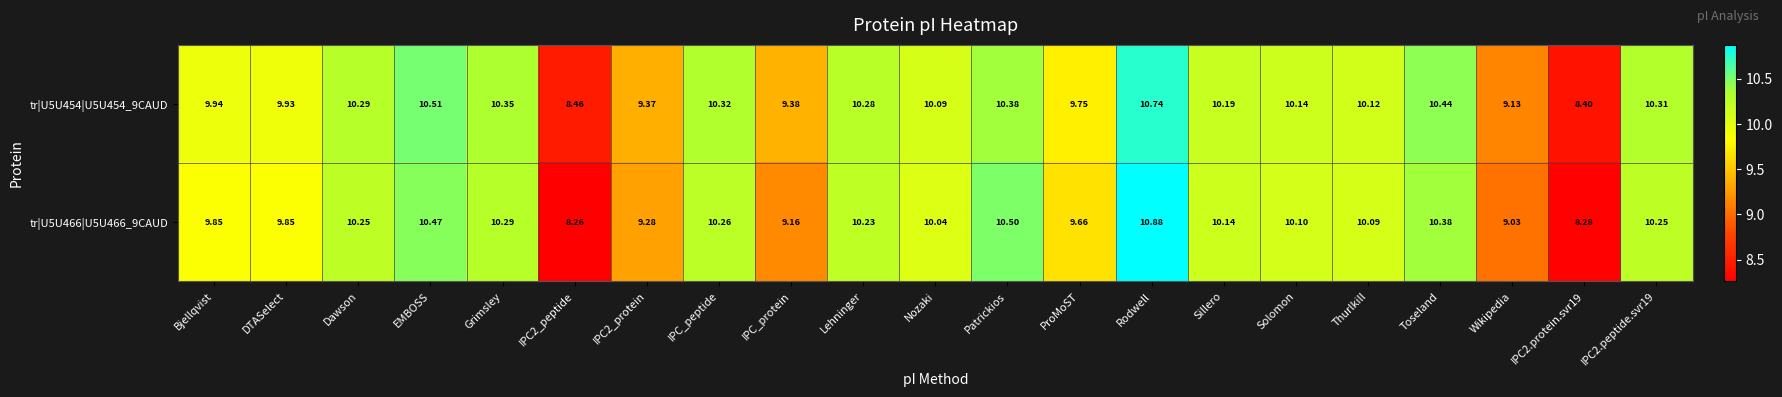

Rank the series by their maximum value, from highest to lowest.

tr|U5U466|U5U466_9CAUD, tr|U5U454|U5U454_9CAUD